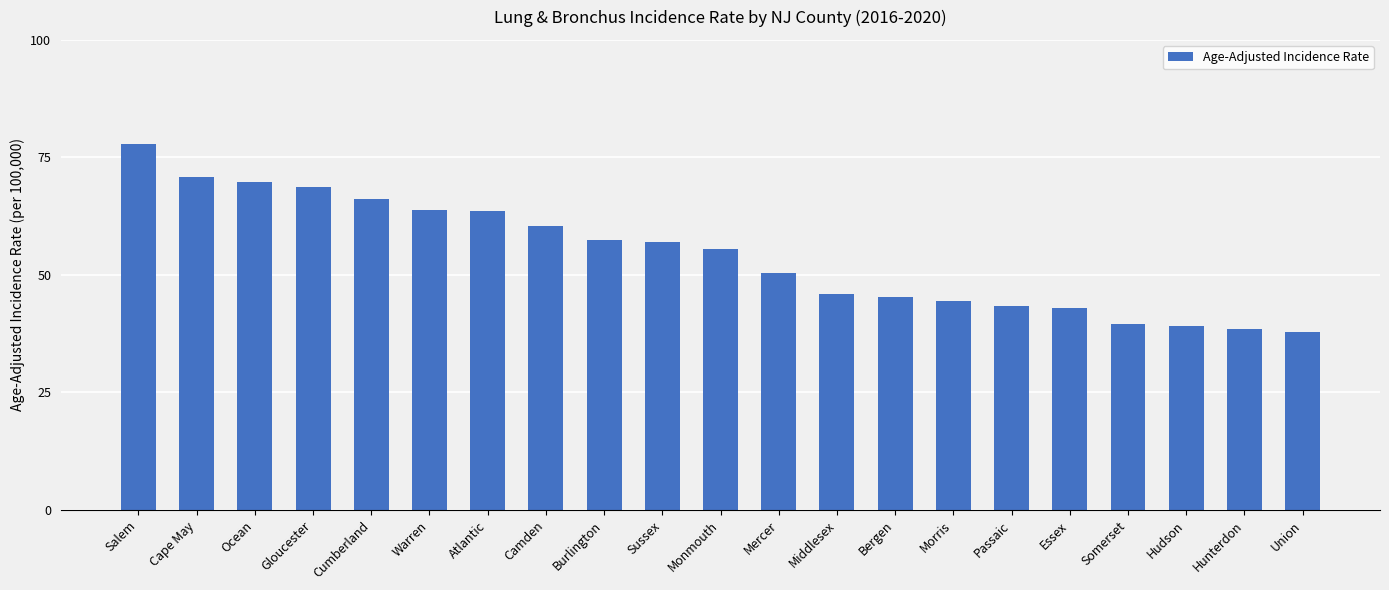

Between Union and Burlington, which is larger?

Burlington